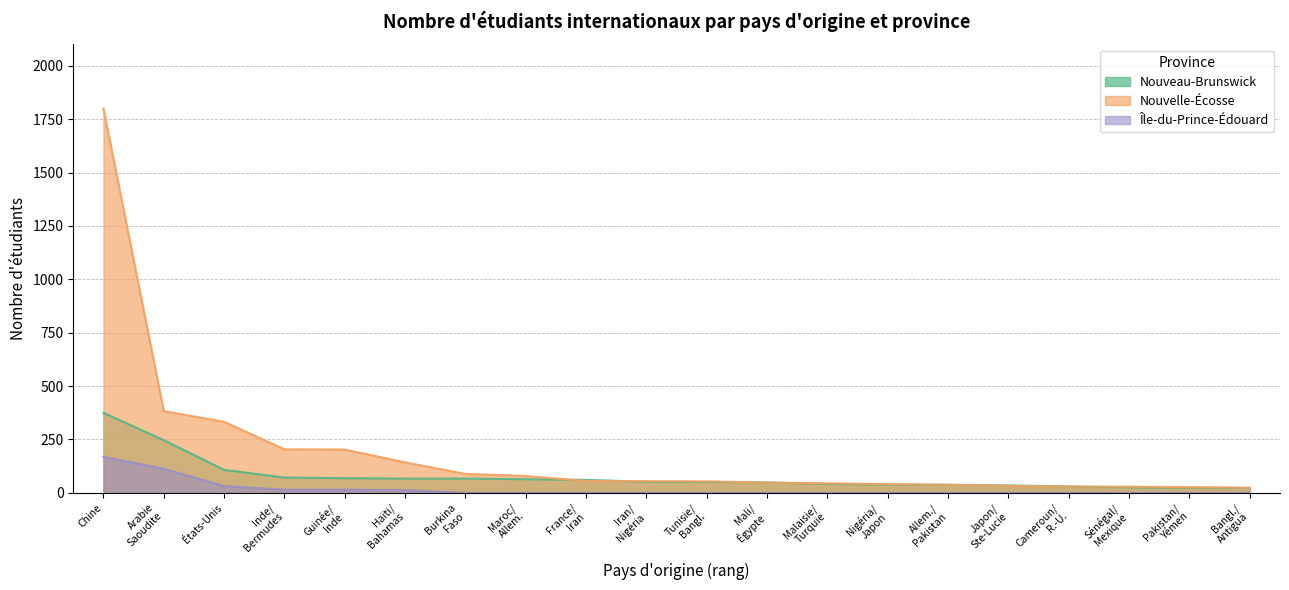

At which category is the sum across all series the highest?

Chine